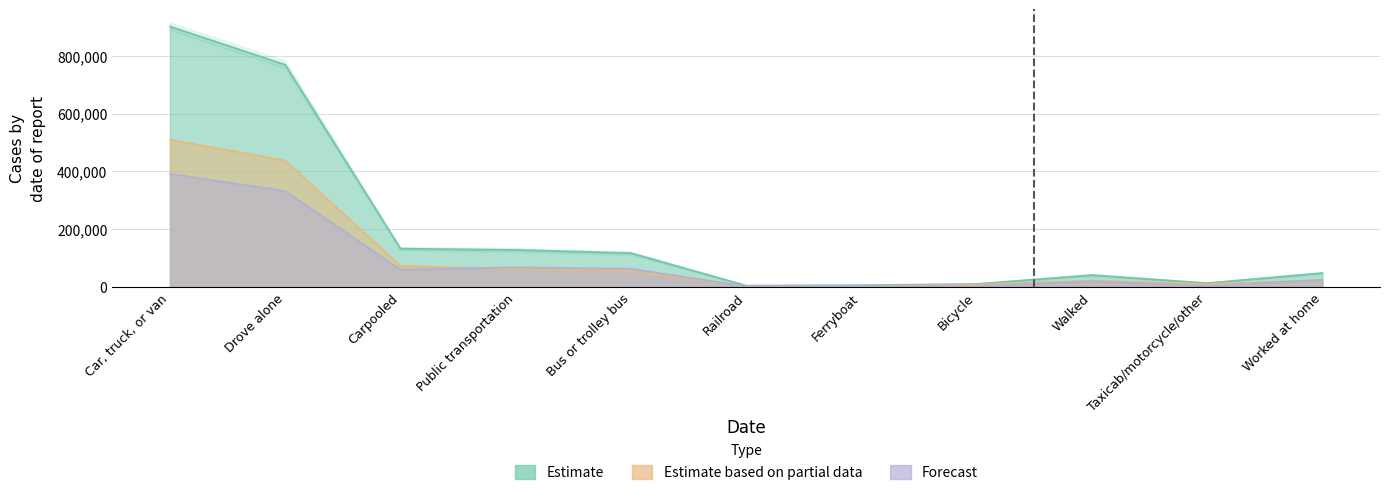

What is the difference between the second highest and second lowest values in the Forecast series?

329415